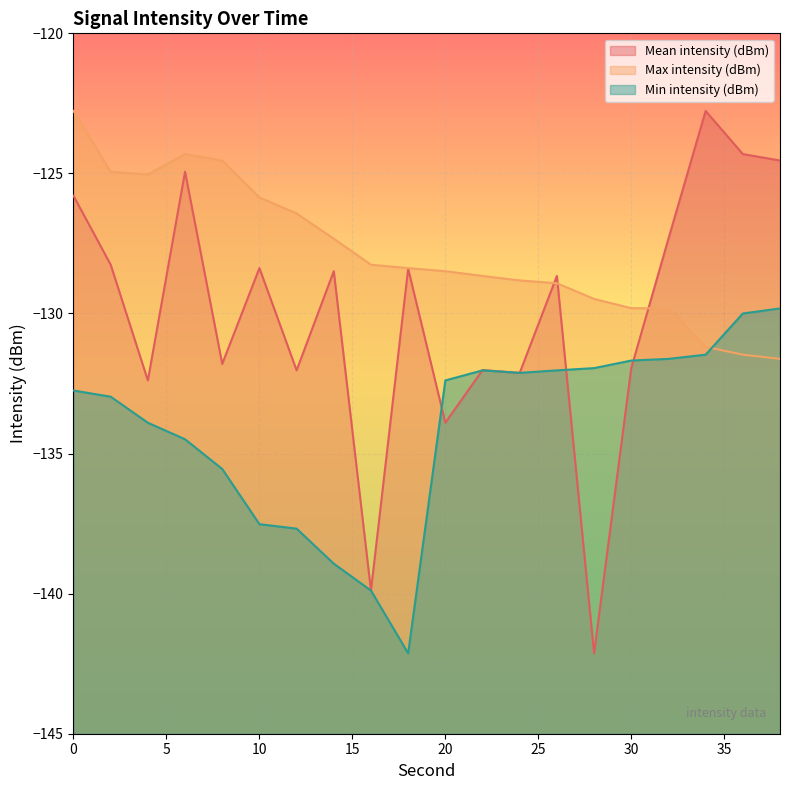

How many intersections are there between Mean intensity (dBm) and Max intensity (dBm)?

3